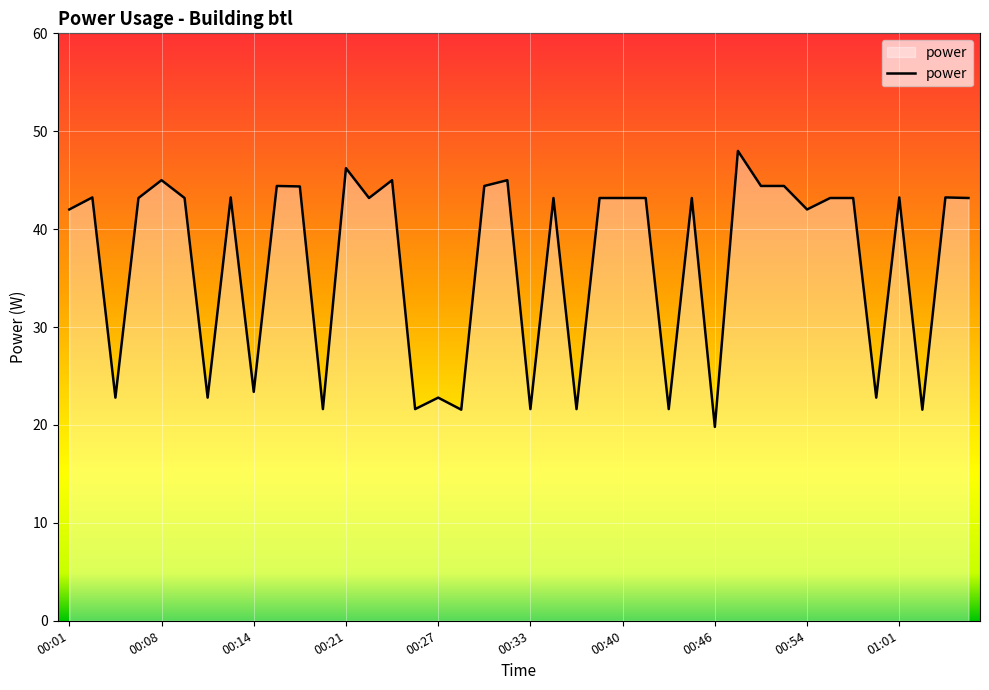

What is the smallest value displayed?

19.8